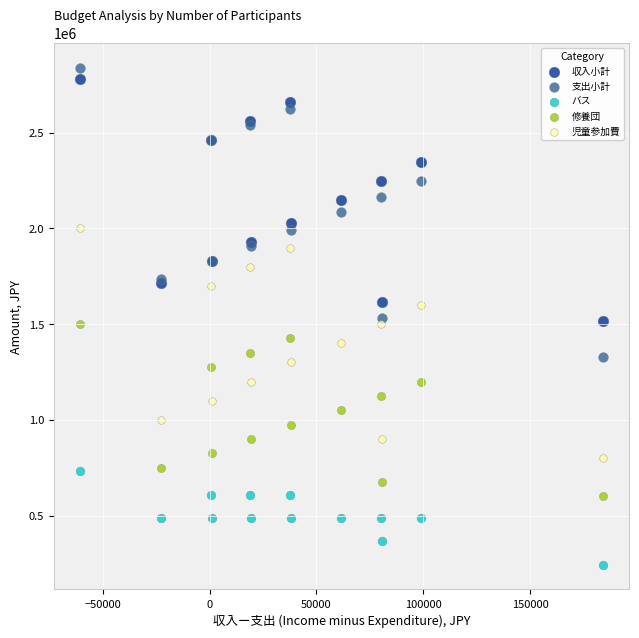

Which series contains the lowest Y value?

バス